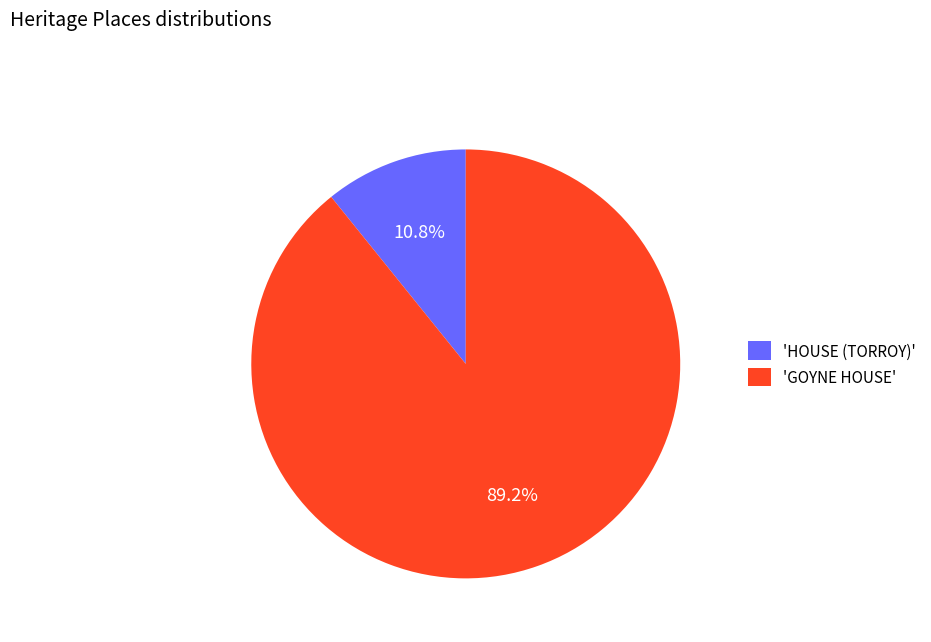

Count the number of slices in the pie.

2